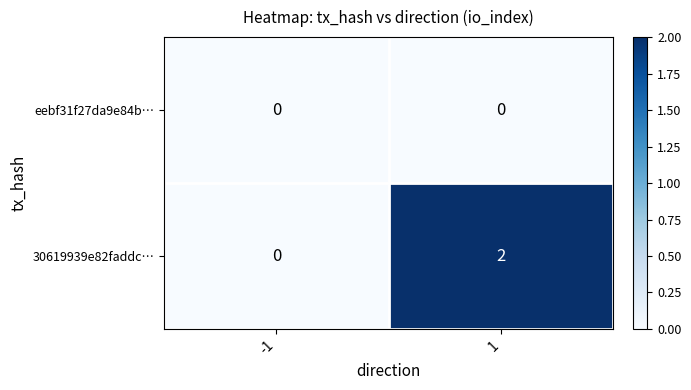

List the series in order of their peak value, lowest first.

eebf31f27da9e84b…, 30619939e82faddc…